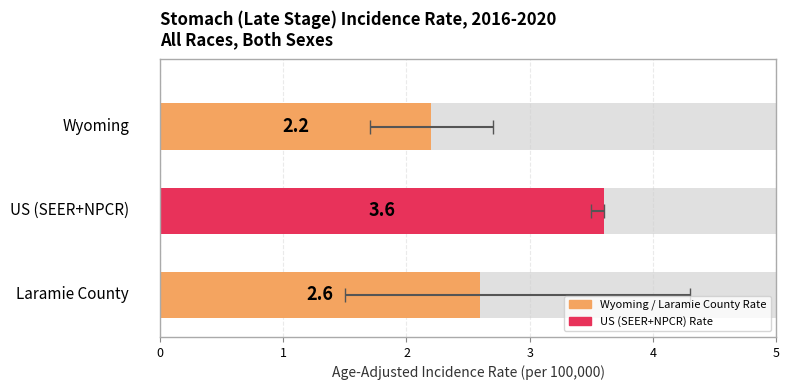

List the labels in order of value, smallest first.

Wyoming, Laramie County, US (SEER+NPCR)